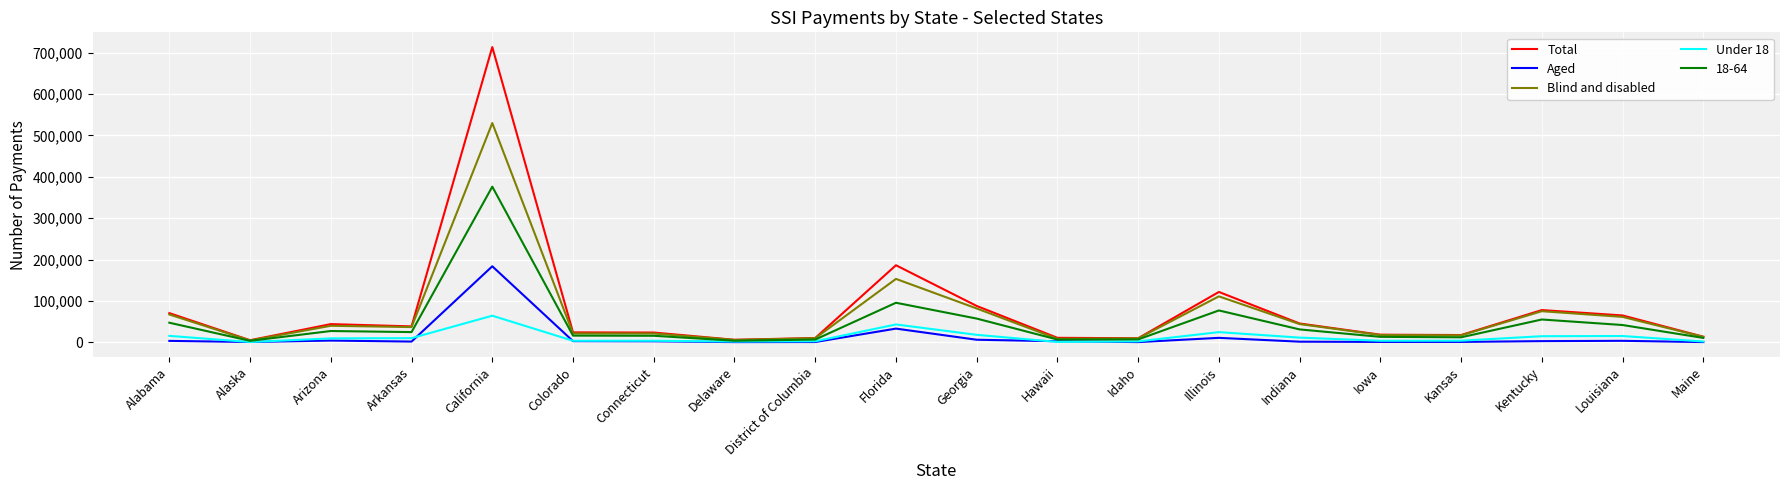

Which series has the largest range (max minus min)?

Total